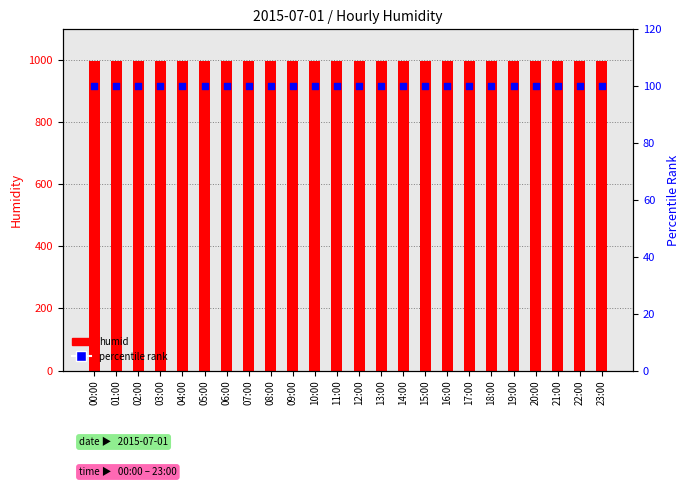

Which series has the largest total across all categories?

humid